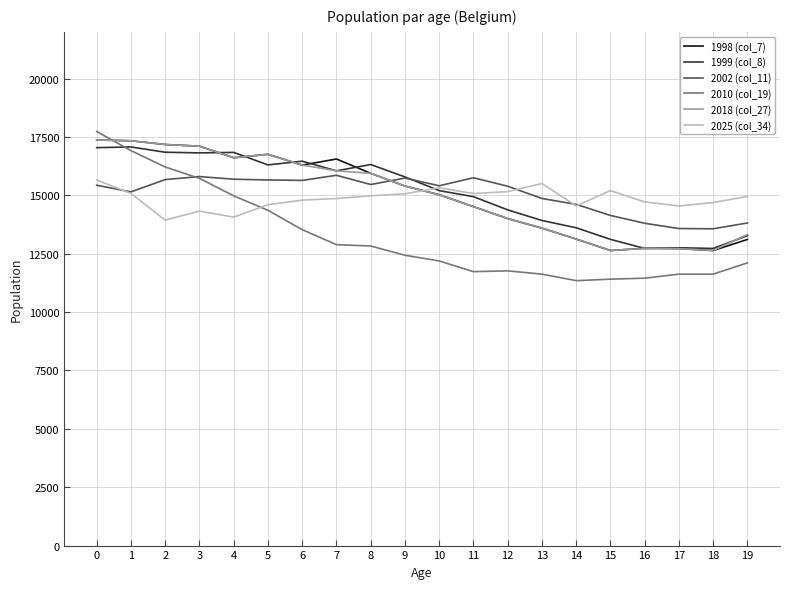

True or false: 2002 (col_11) has a value of 14612 at 14.

True